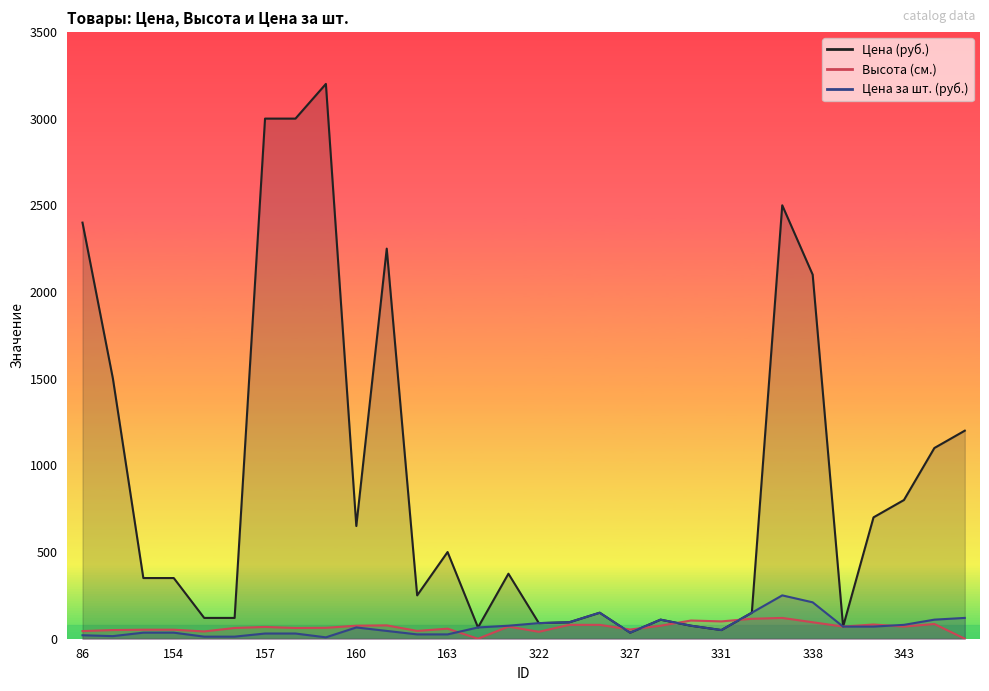

What is the value of the Высота (см.) point at the 5th from the left?

42